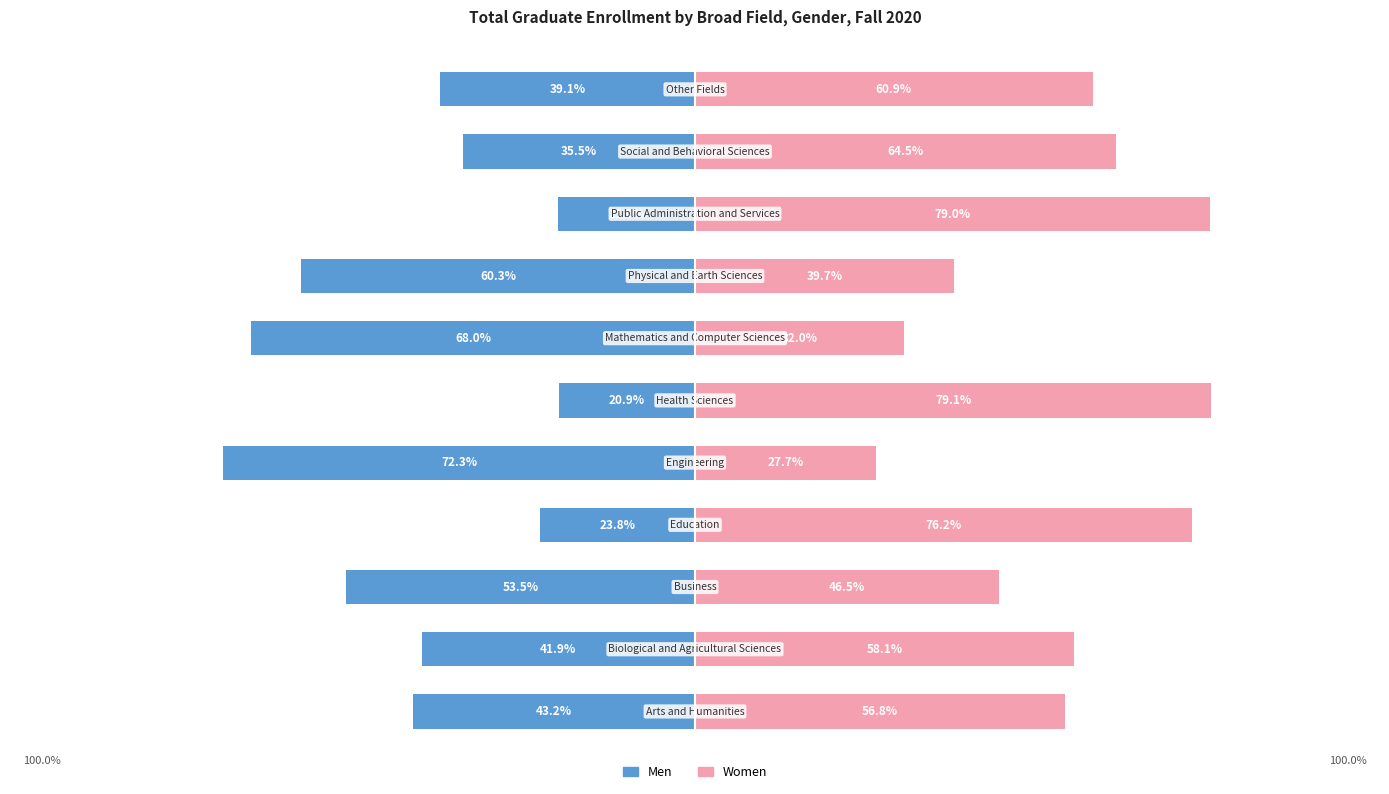

Rank the series by their maximum value, from lowest to highest.

Men, Women